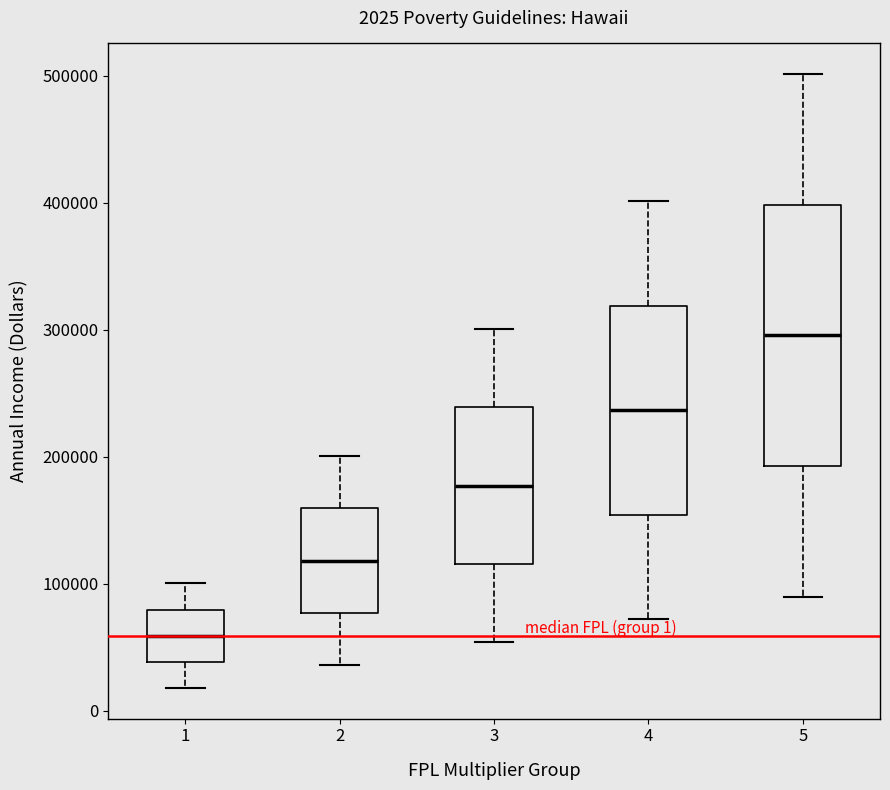

Comparing the boxes themselves (not the whiskers), which one is the tallest?

5